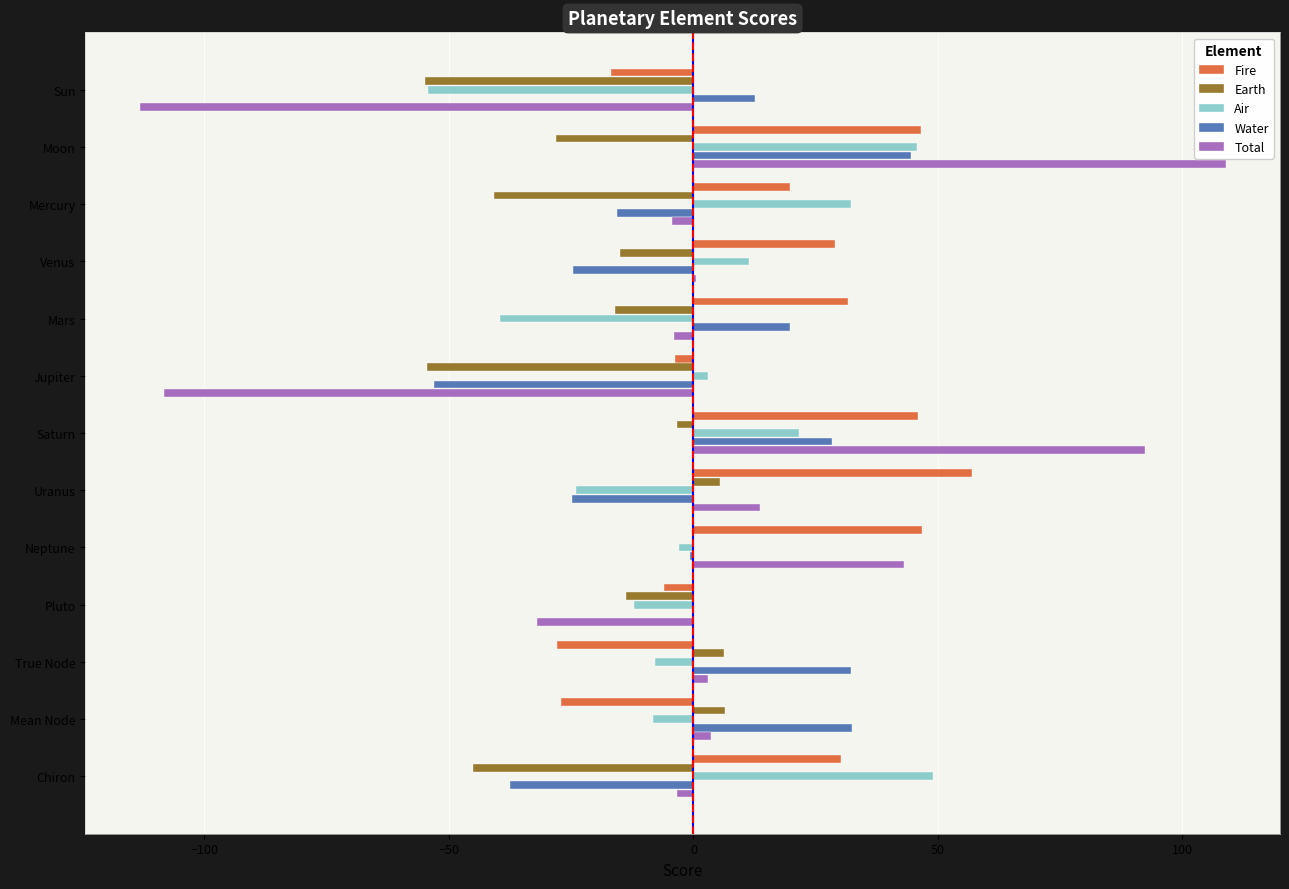

Between Mars and True Node, which series saw the biggest shift?

Fire